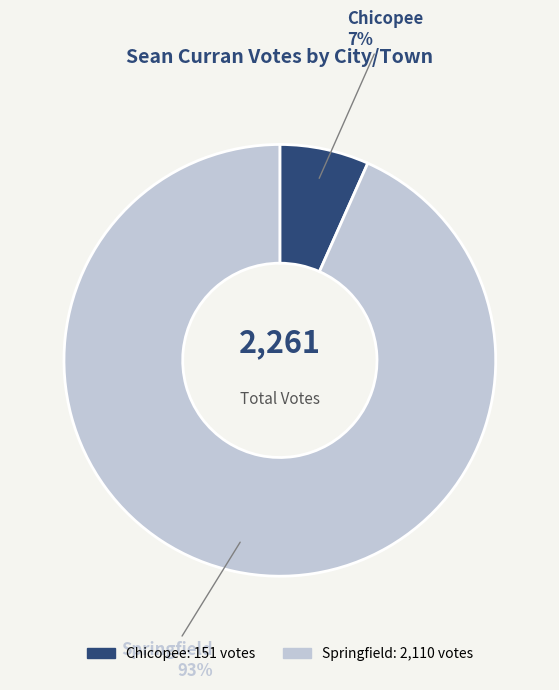

How many segments does this pie chart have?

2